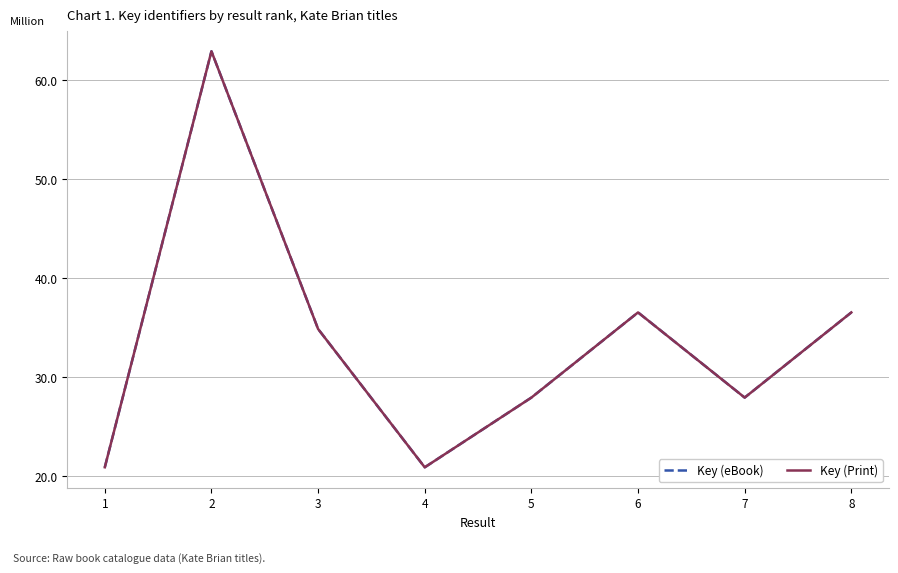

What is the maximum value for Key (eBook)?

62.9